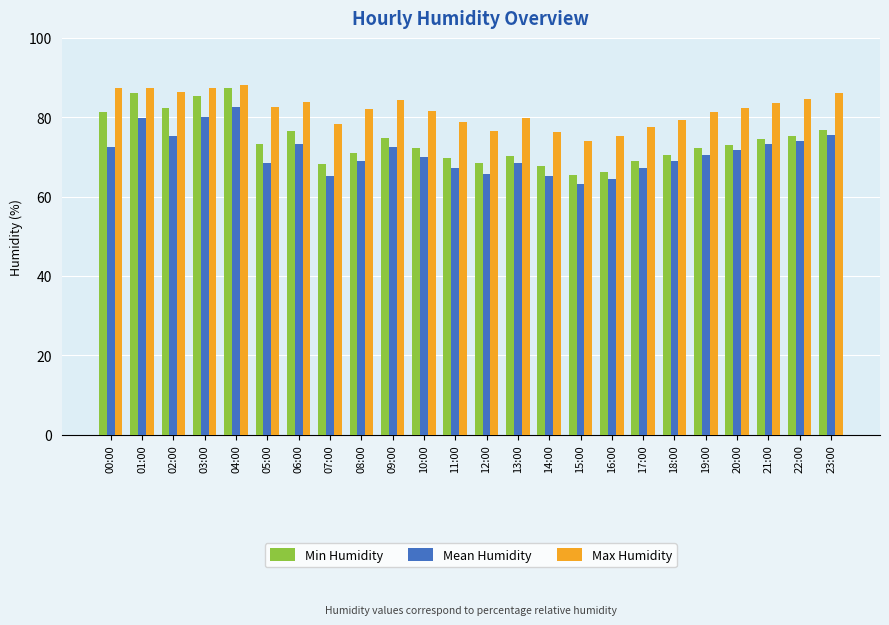

What is the spread (max minus min) of values at 12:00?

10.7